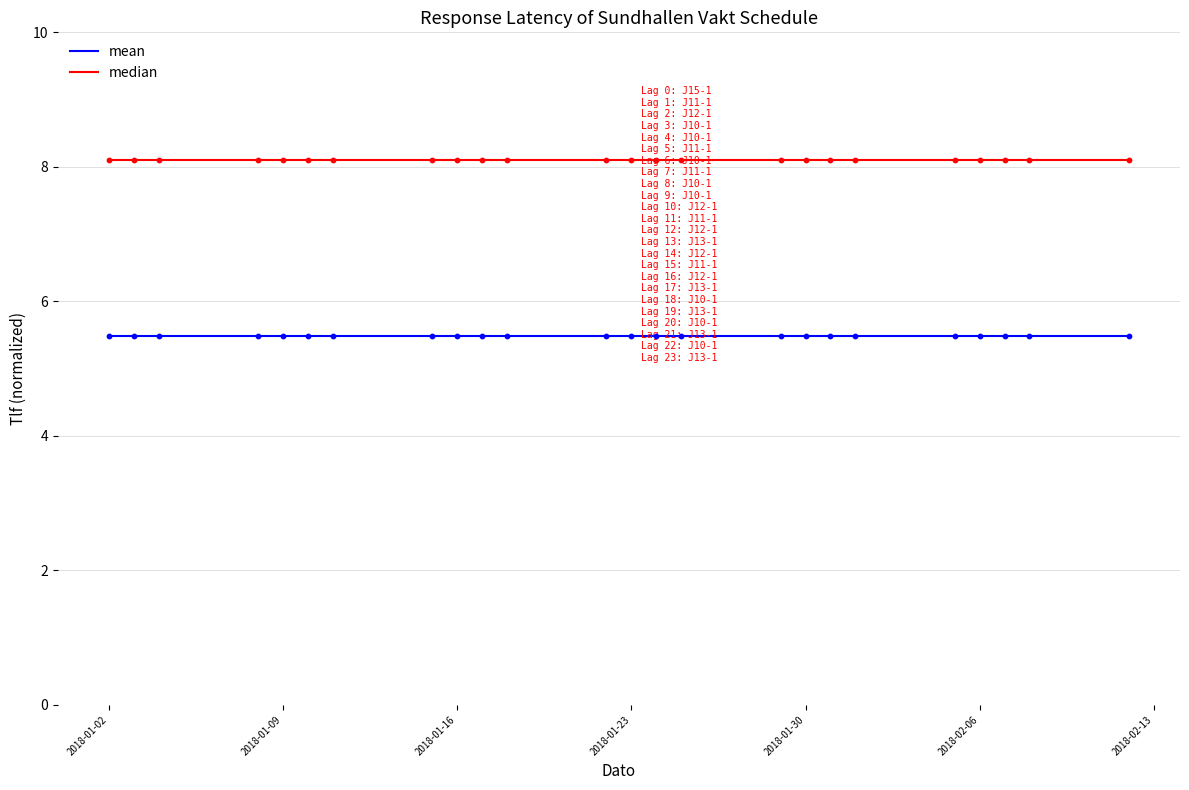

What is the smallest value displayed?

5.5